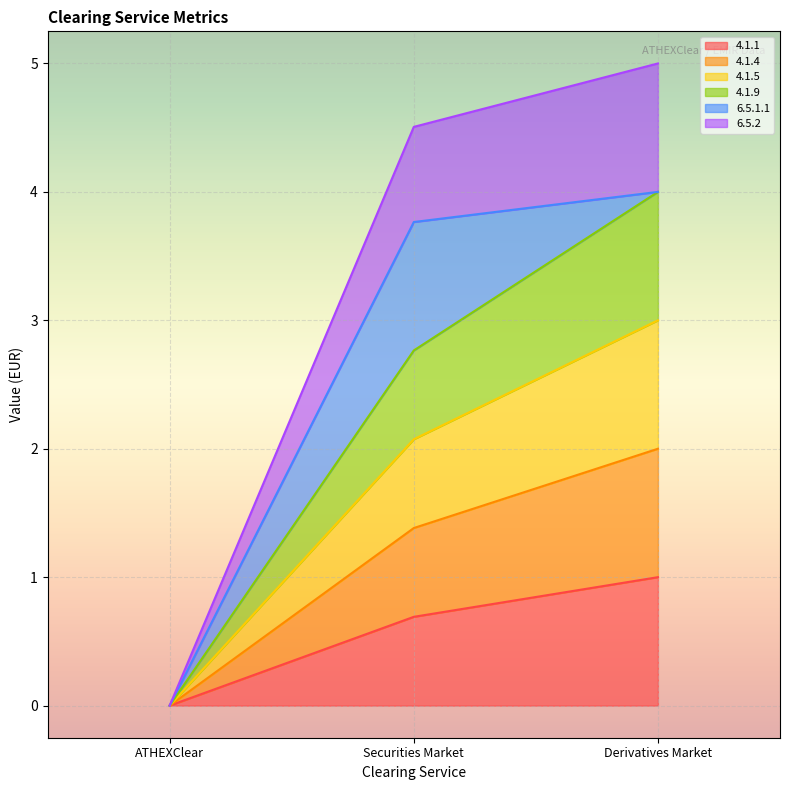

How many data points in 4.1.5 are above 2?

2